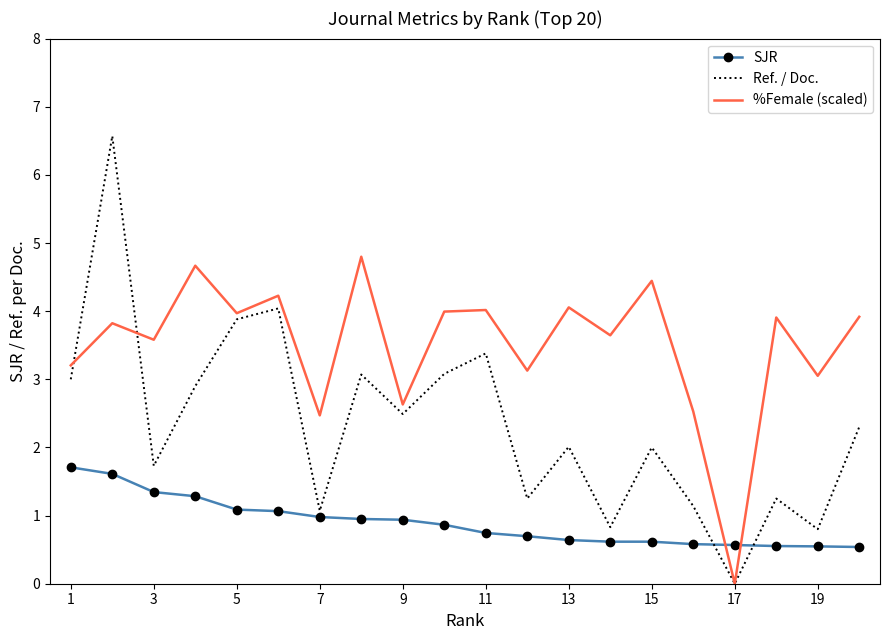

What is the average value of the Ref. / Doc. series?

2.3